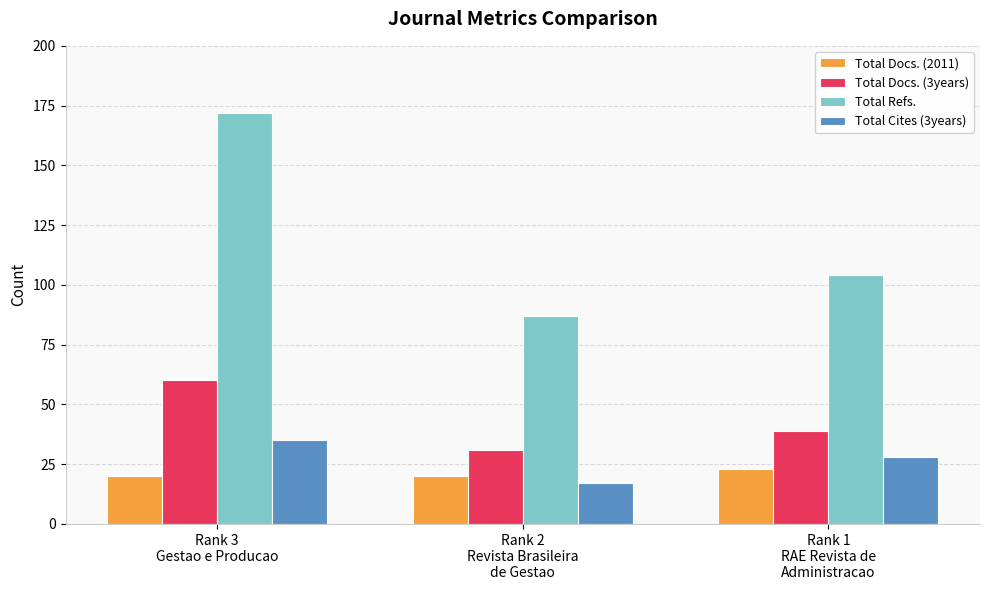

Are the bars grouped side by side (vs. stacked)?

Yes